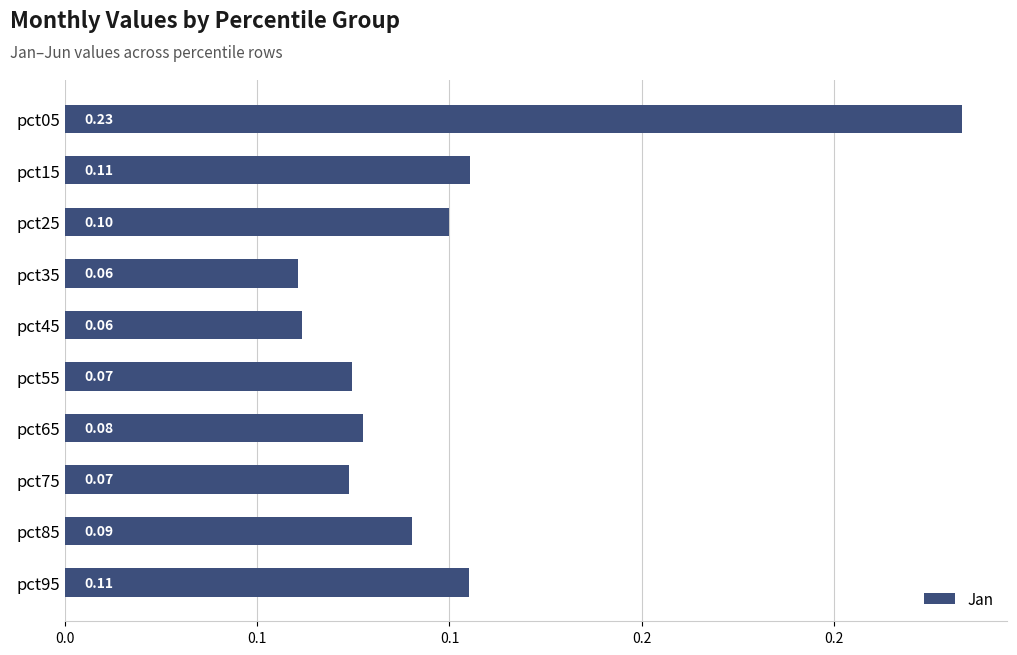

Does the chart contain stacked bars?

No